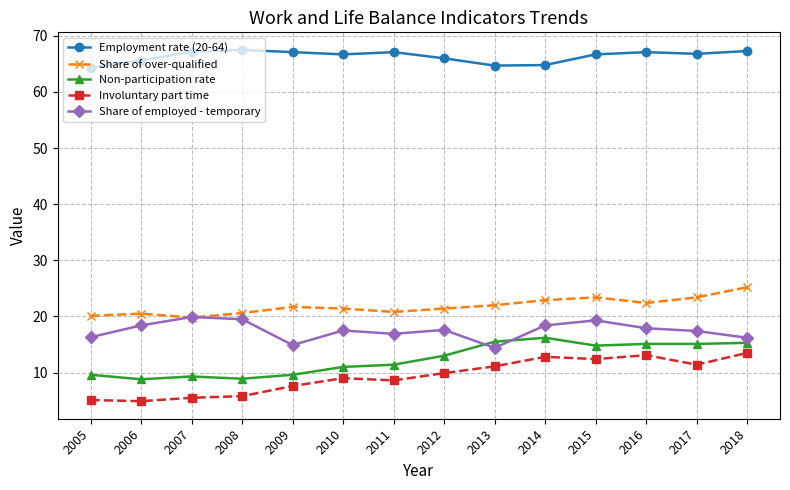

What value does the Share of employed - temporary series have at 2007?

19.9